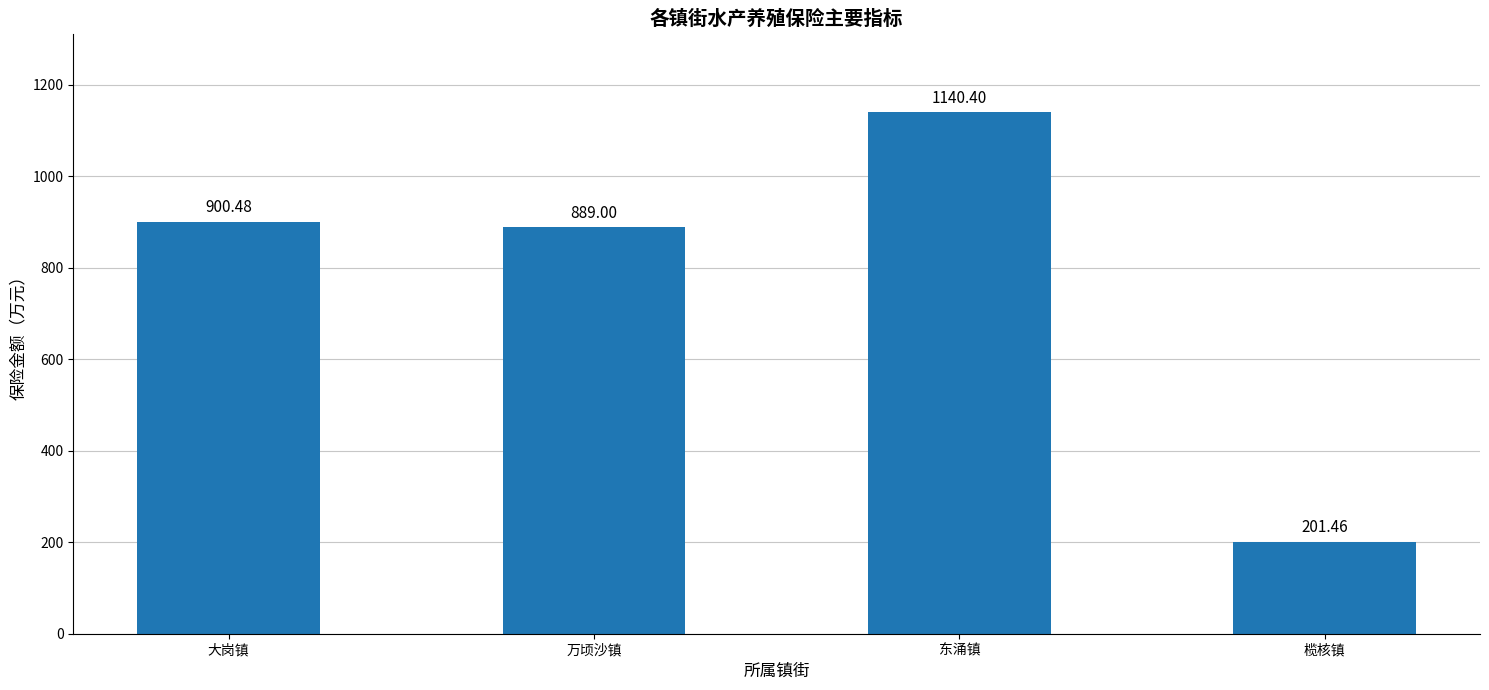

Rank the categories by value from lowest to highest.

榄核镇, 万顷沙镇, 大岗镇, 东涌镇